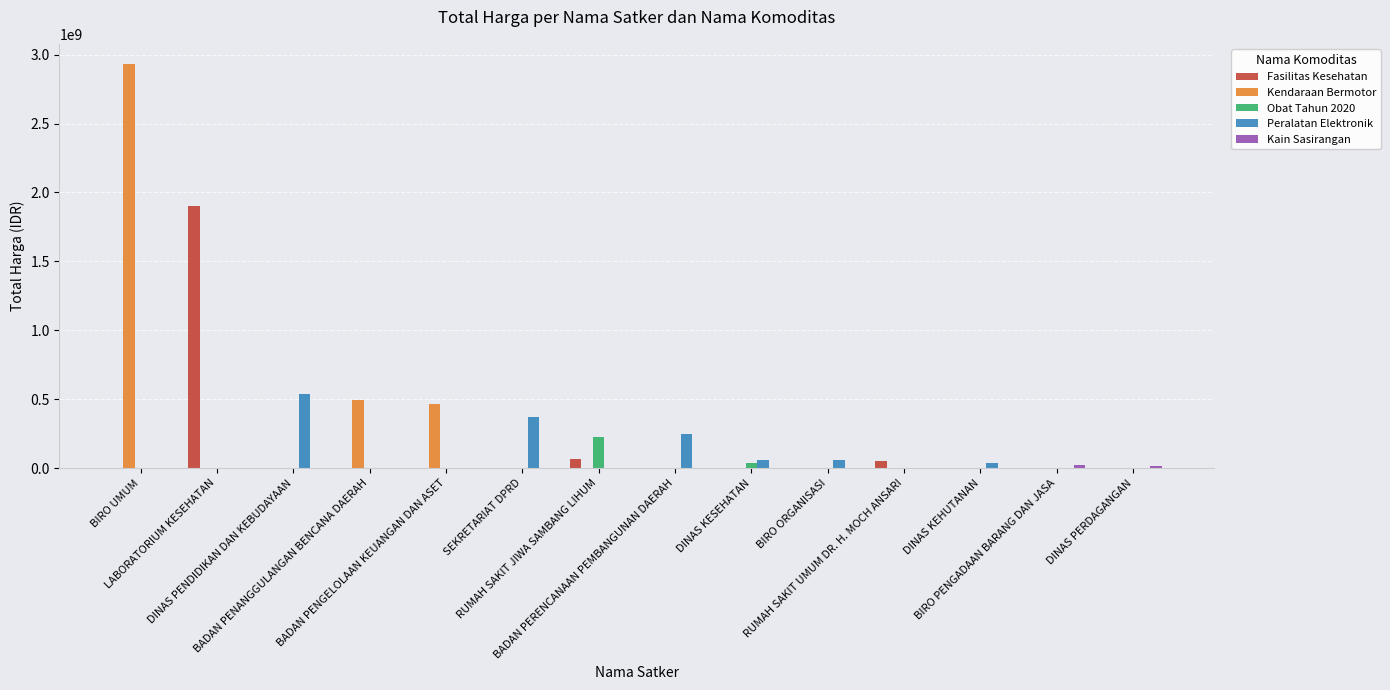

What is the maximum value shown in the chart?

2931562000